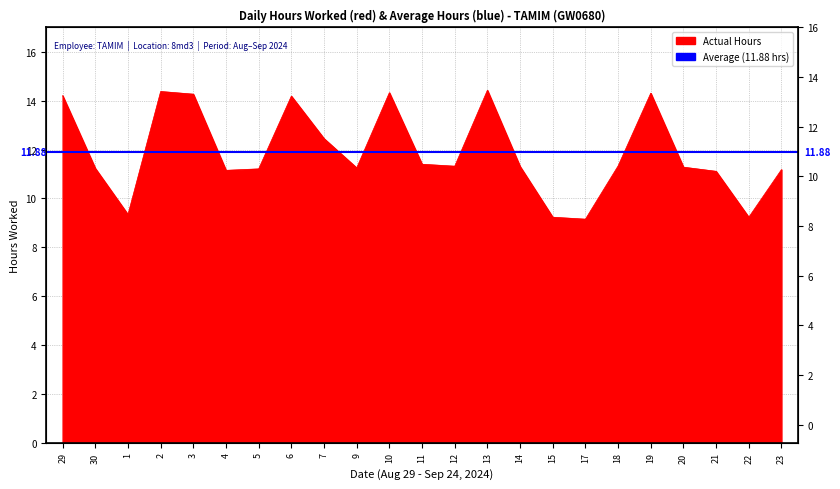

The chart shows a value of 11.2 at 30. True or false?

True